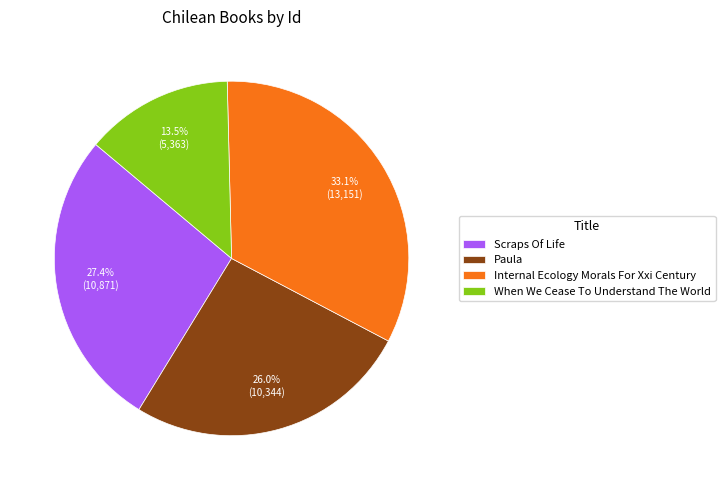

Is it true that Paula is 39% of the pie?

False